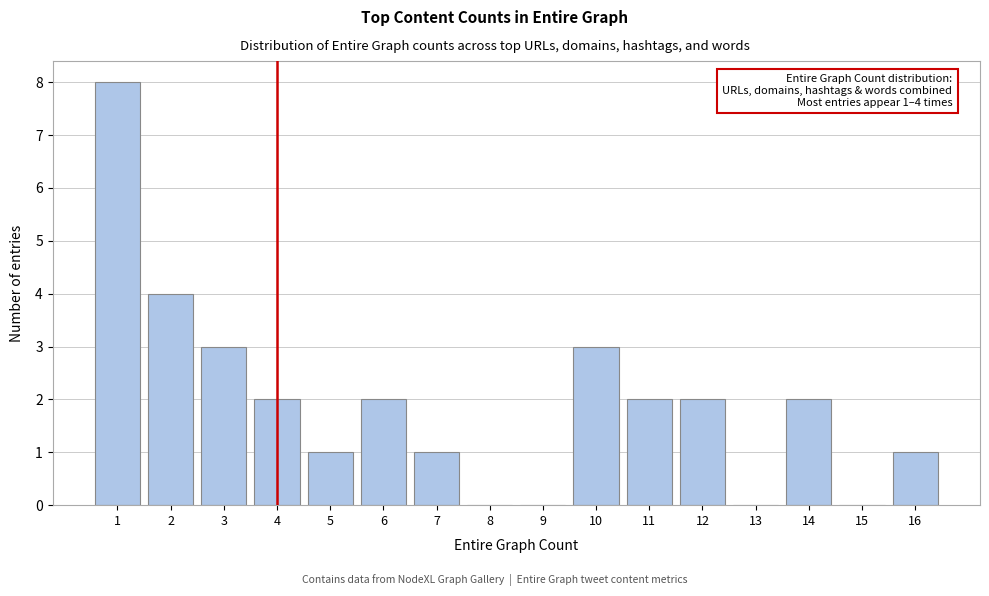

Which range on the x-axis has the tallest bar?

0.5 to 1.5